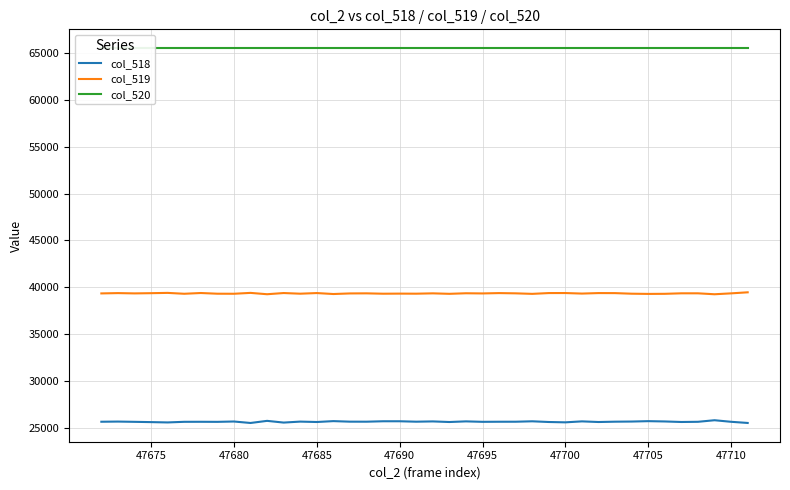

How many lines are shown in the chart?

3